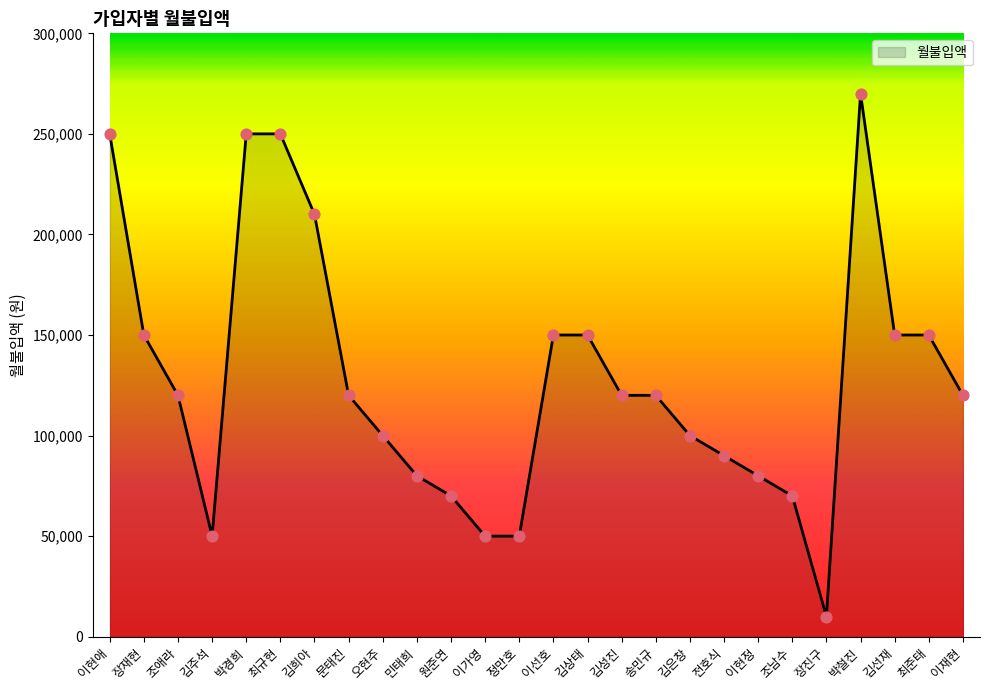

What is the change in value from 최규현 to 이현정?

-170000